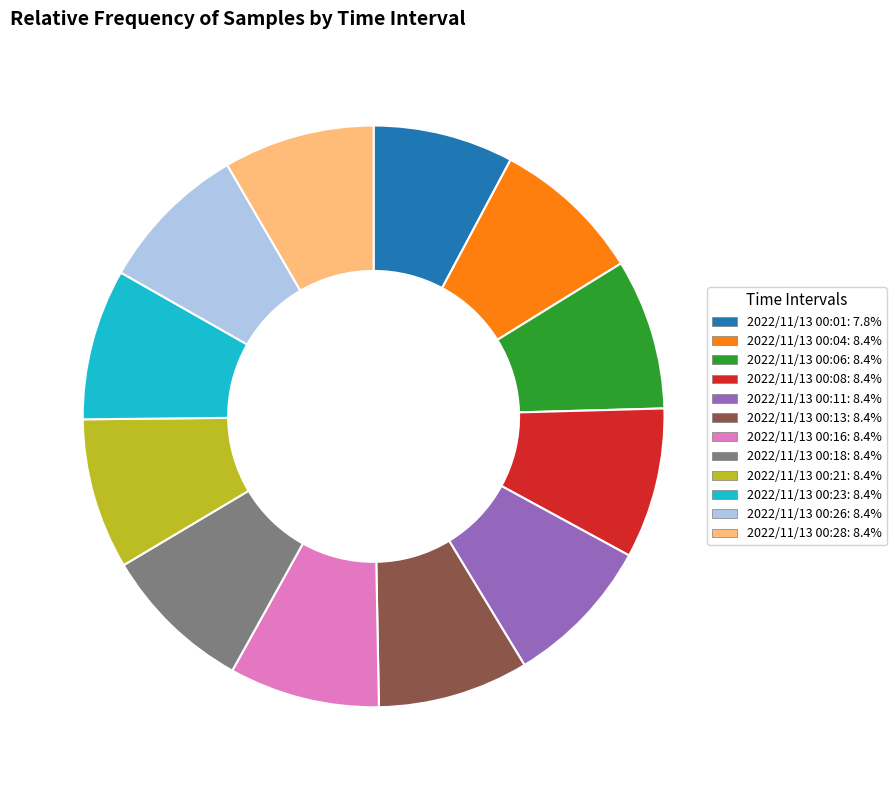

What is the ratio of the value at 2022/11/13 00:08: 8.4% to the value at 2022/11/13 00:06: 8.4%?

1.0